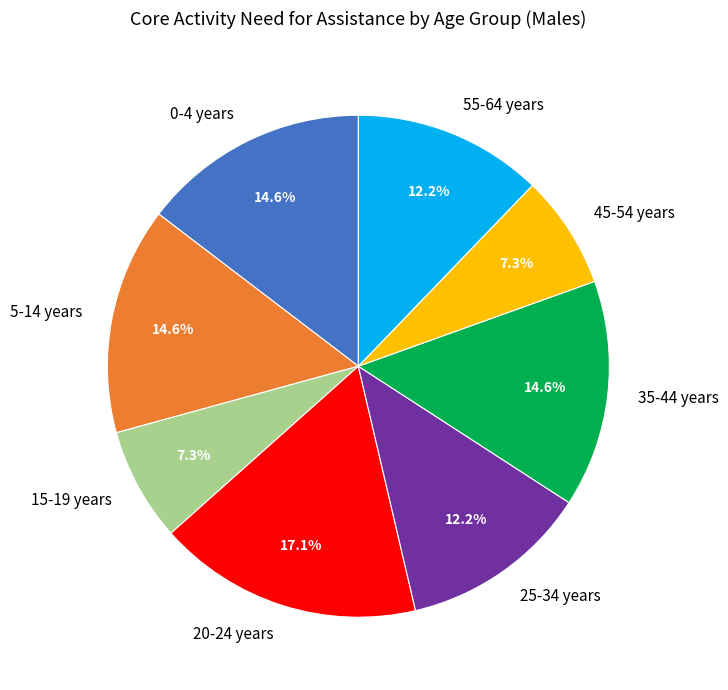

What is the largest slice in the pie chart?

20-24 years